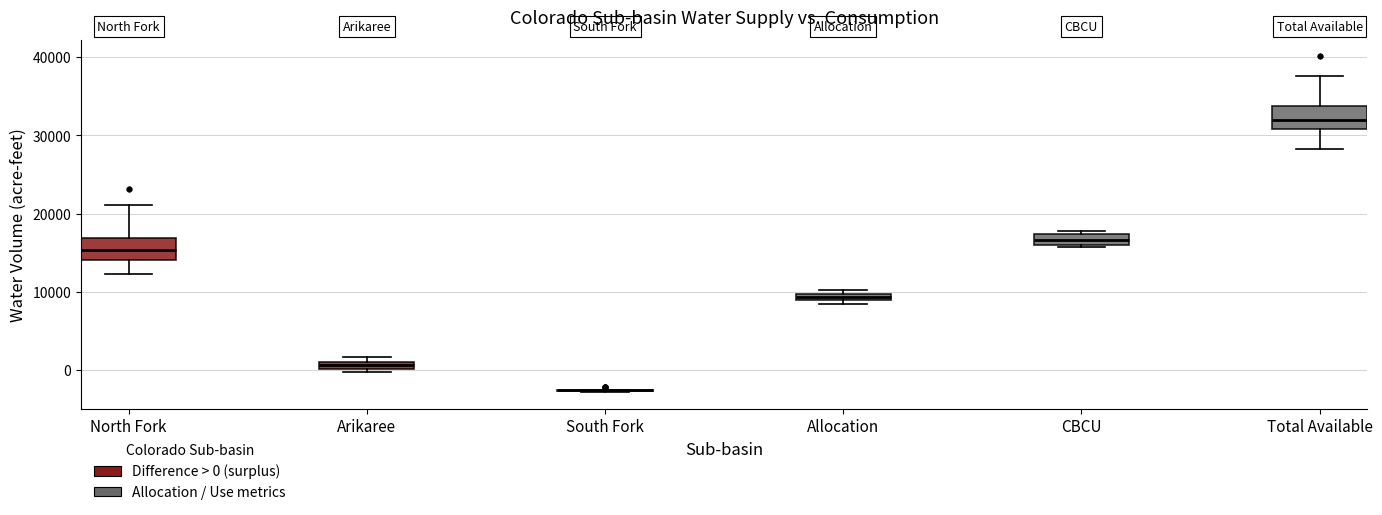

Where is the lower edge of the box for CBCU on the y-axis? The values are not printed on the chart, so give them approximately, as read against the axis.

16000